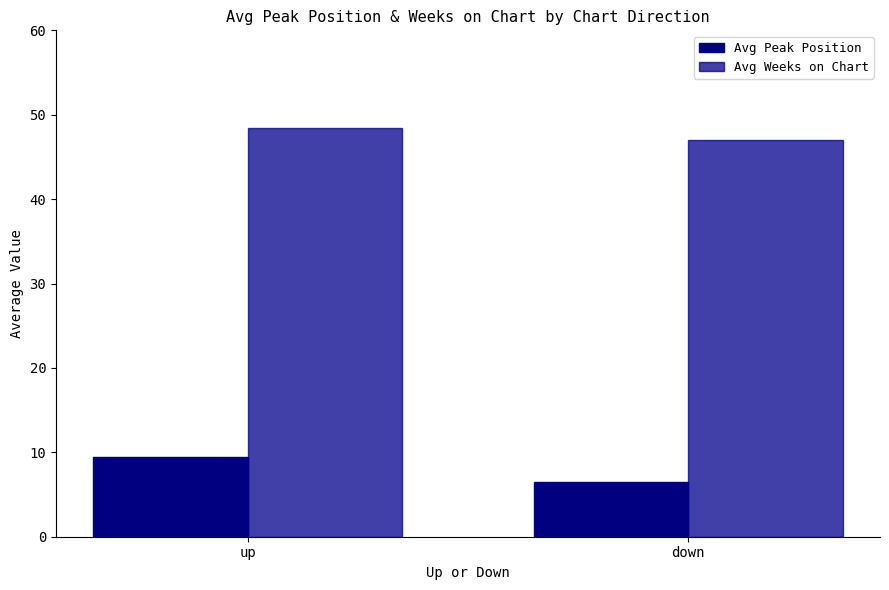

Does the chart contain stacked bars?

No